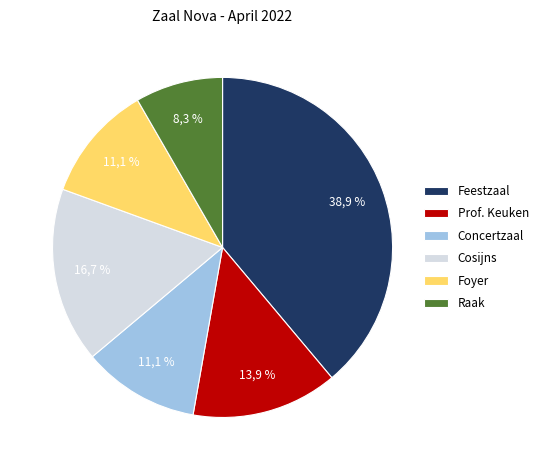

How many segments does this pie chart have?

6